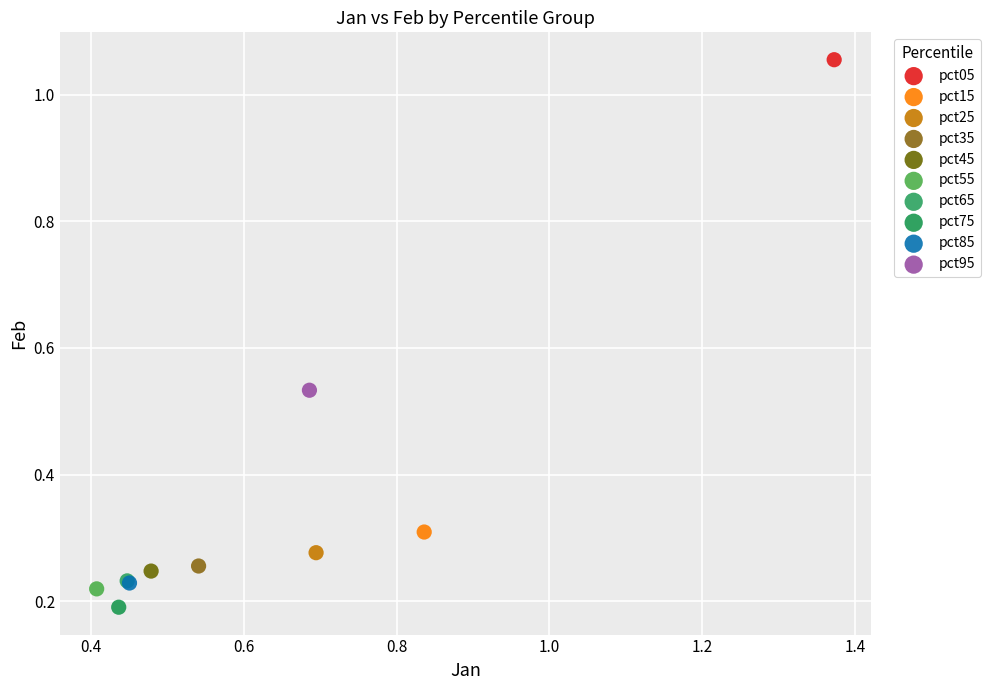

What are all the series names shown in the legend?

pct05, pct15, pct25, pct35, pct45, pct55, pct65, pct75, pct85, pct95